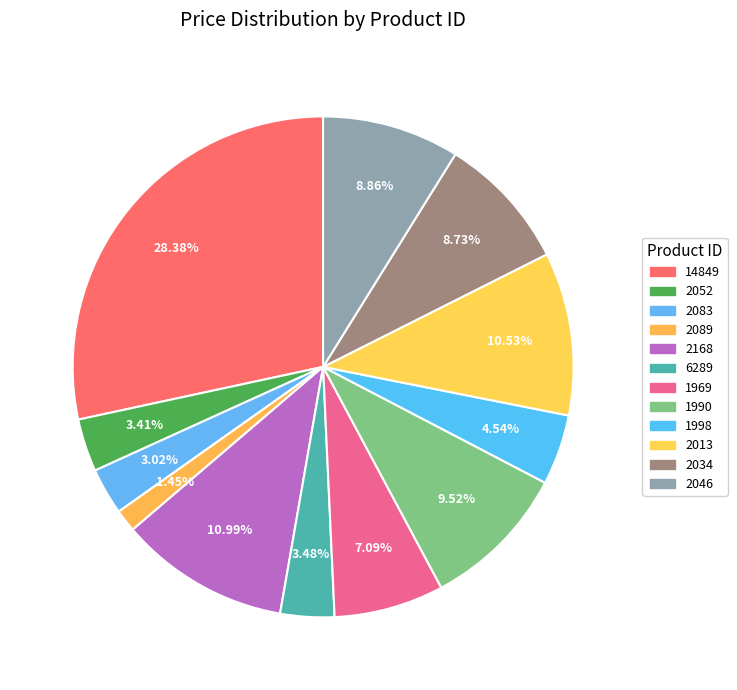

How many slices are in this pie chart?

12